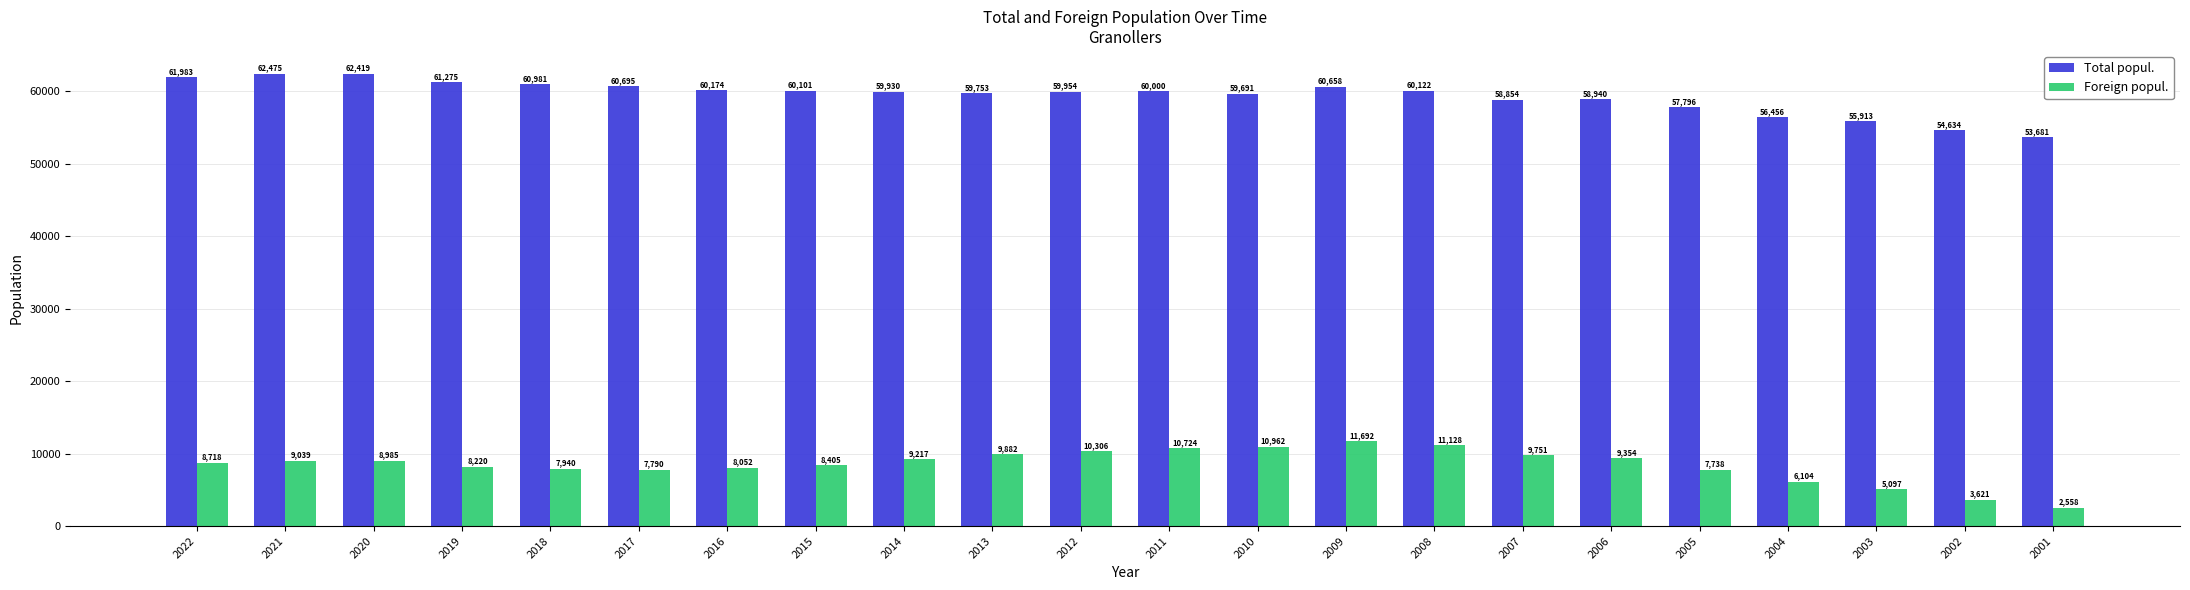

Rank the series by their average value, from lowest to highest.

Foreign popul., Total popul.